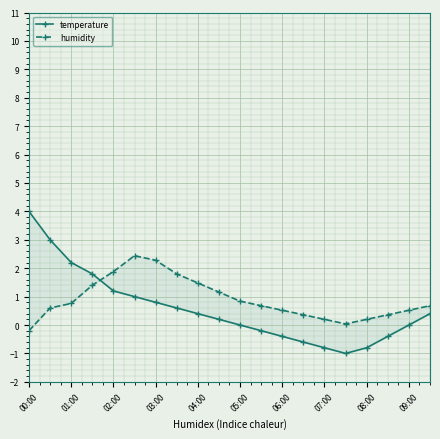

Reading left to right, transcribe all the data shown in this chart.

temperature: 4.0	3.0	2.2	1.8	1.2	1.0	0.8	0.6	0.4	0.2	0.0	-0.2	-0.4	-0.6	-0.8	-1.0	-0.8	-0.4	0.0	0.4
humidity: -0.2	0.6	0.8	1.4	1.9	2.4	2.3	1.8	1.5	1.2	0.8	0.7	0.5	0.4	0.2	0.0	0.2	0.4	0.5	0.7